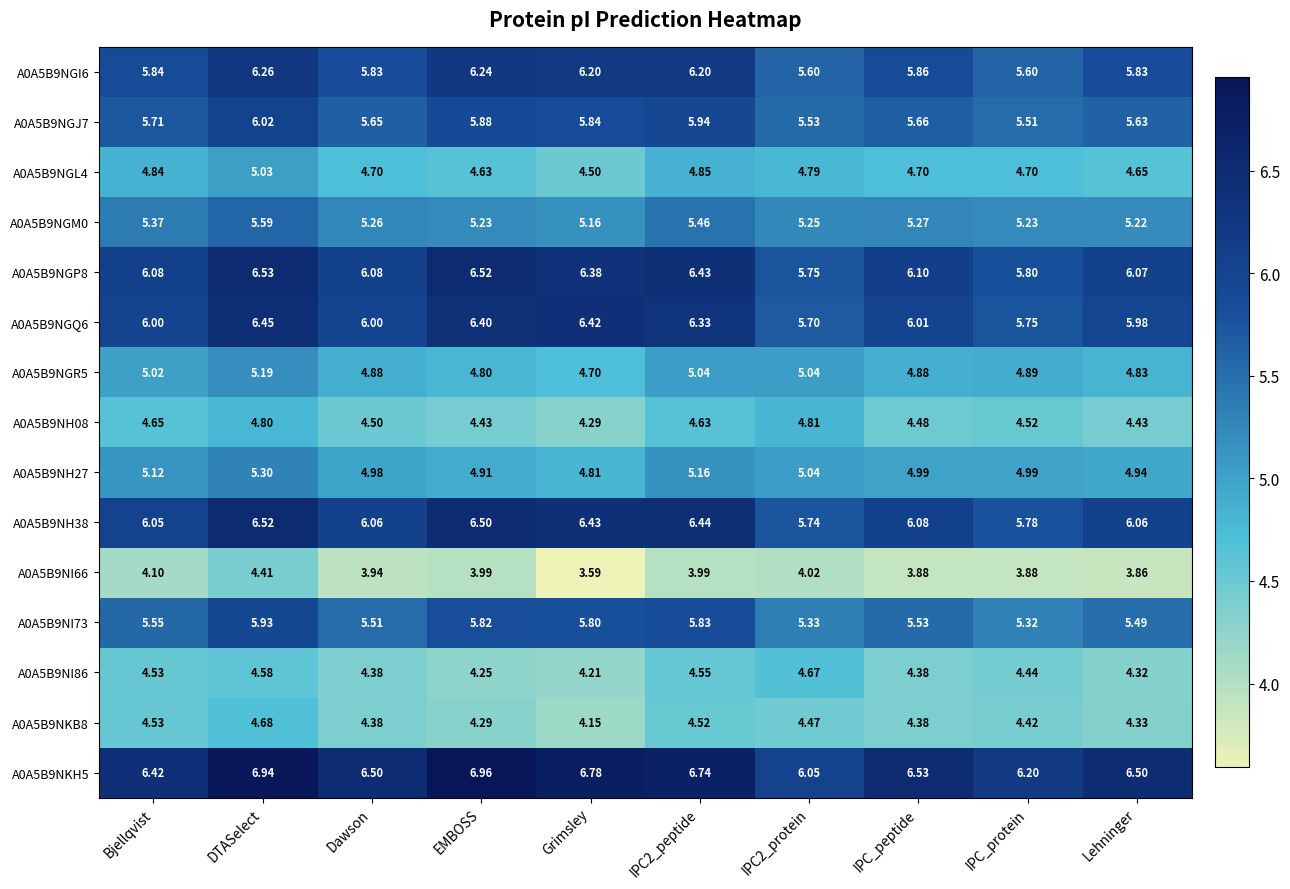

What is the total value across all series at IPC2_protein?

77.8